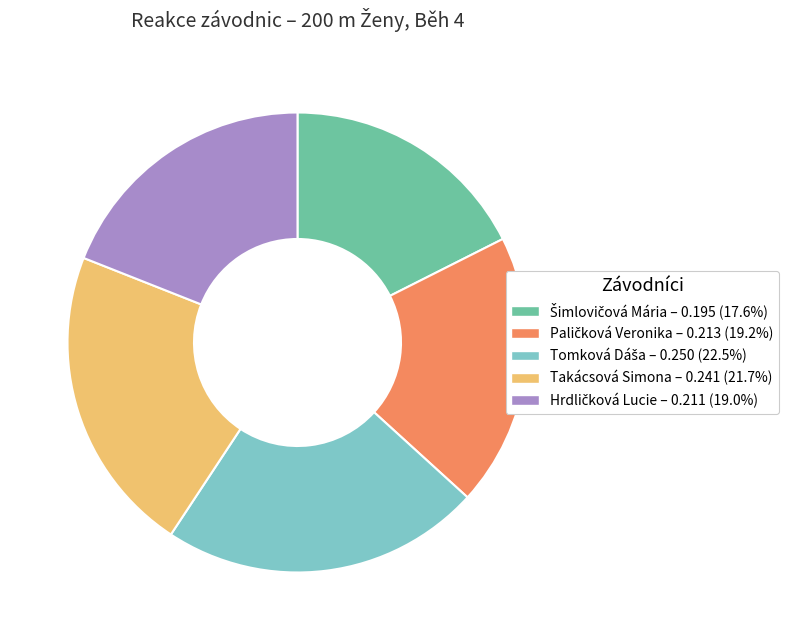

Is there a majority slice in this chart?

No